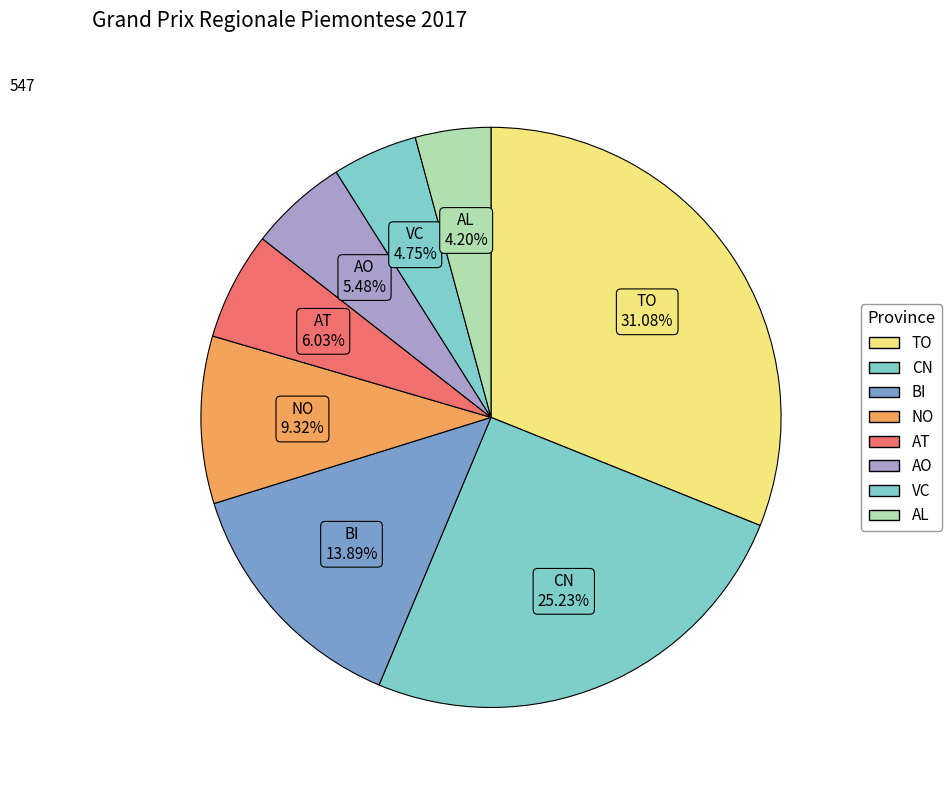

How many slices are in this pie chart?

8